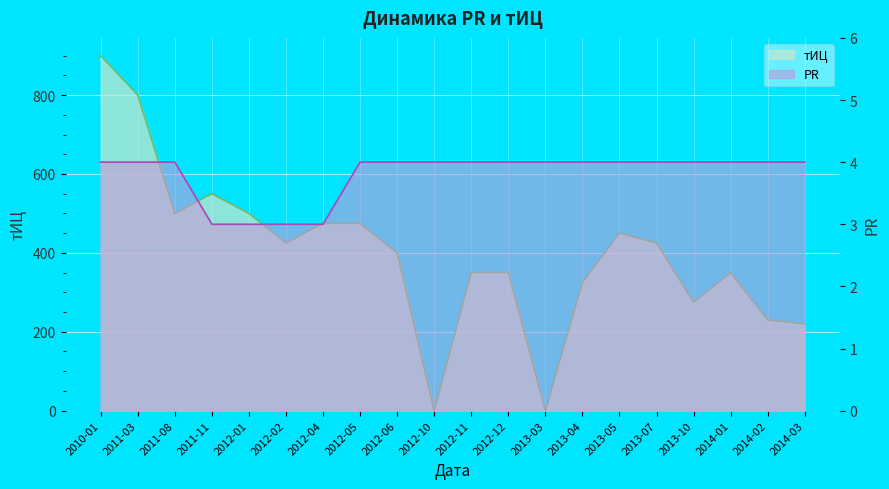

Reading left to right, extract all data points from this chart.

тИЦ: 2010-01=900	2011-03=800	2011-08=500	2011-11=550	2012-01=500	2012-02=425	2012-04=475	2012-05=475	2012-06=400	2012-10=0	2012-11=350	2012-12=350	2013-03=0	2013-04=325	2013-05=450	2013-07=425	2013-10=275	2014-01=350	2014-02=230	2014-03=220
PR: 2010-01=4	2011-03=4	2011-08=4	2011-11=3	2012-01=3	2012-02=3	2012-04=3	2012-05=4	2012-06=4	2012-10=4	2012-11=4	2012-12=4	2013-03=4	2013-04=4	2013-05=4	2013-07=4	2013-10=4	2014-01=4	2014-02=4	2014-03=4